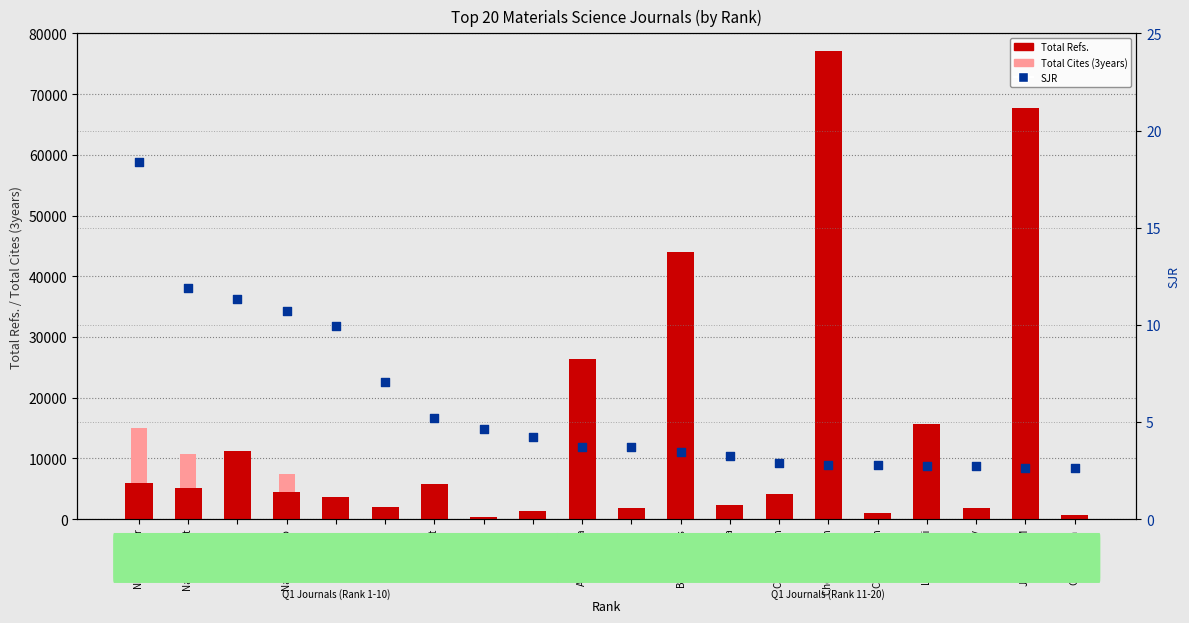

What are all the series names shown in the legend?

Total Refs., Total Cites (3years), SJR